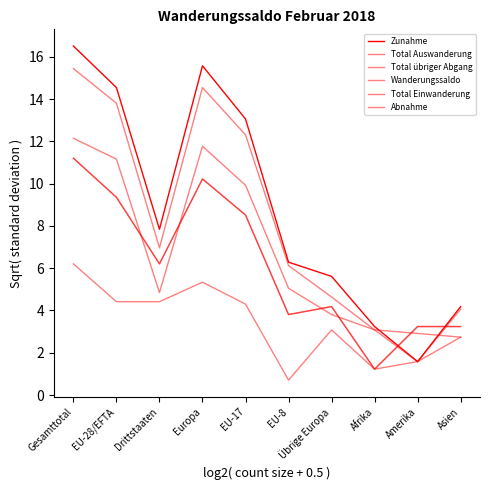

Does the chart display data point markers on the line(s)?

No